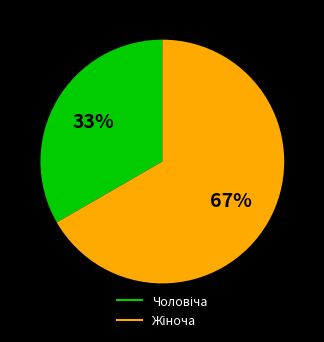

To the nearest percent, what is the average slice percentage?

50%